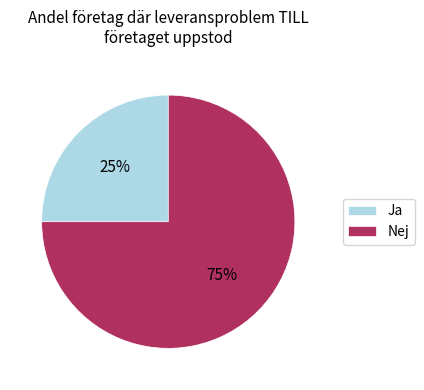

To the nearest percent, what is the average slice percentage?

50%